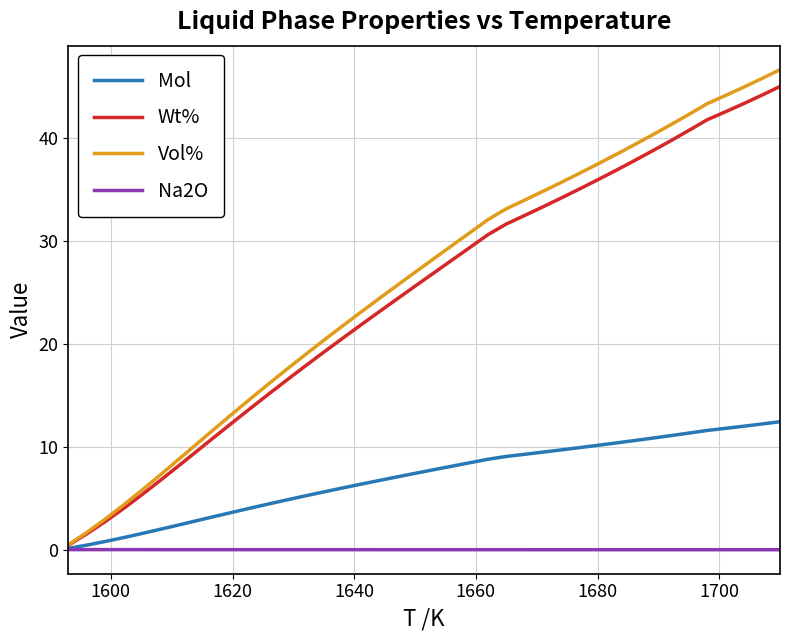

What is the maximum value shown in the chart?

46.6